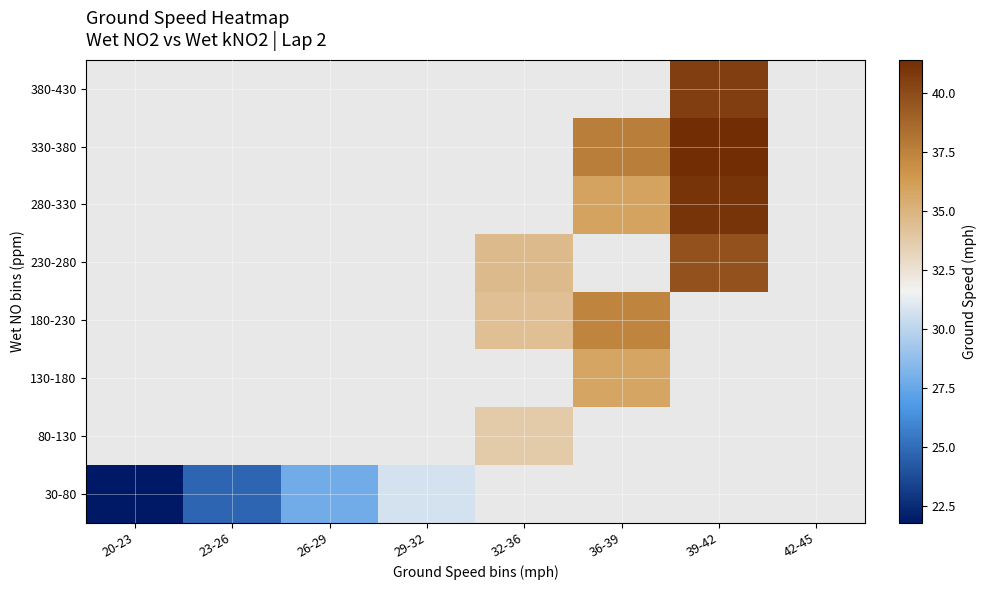

What is the maximum value shown in the chart?

41.4